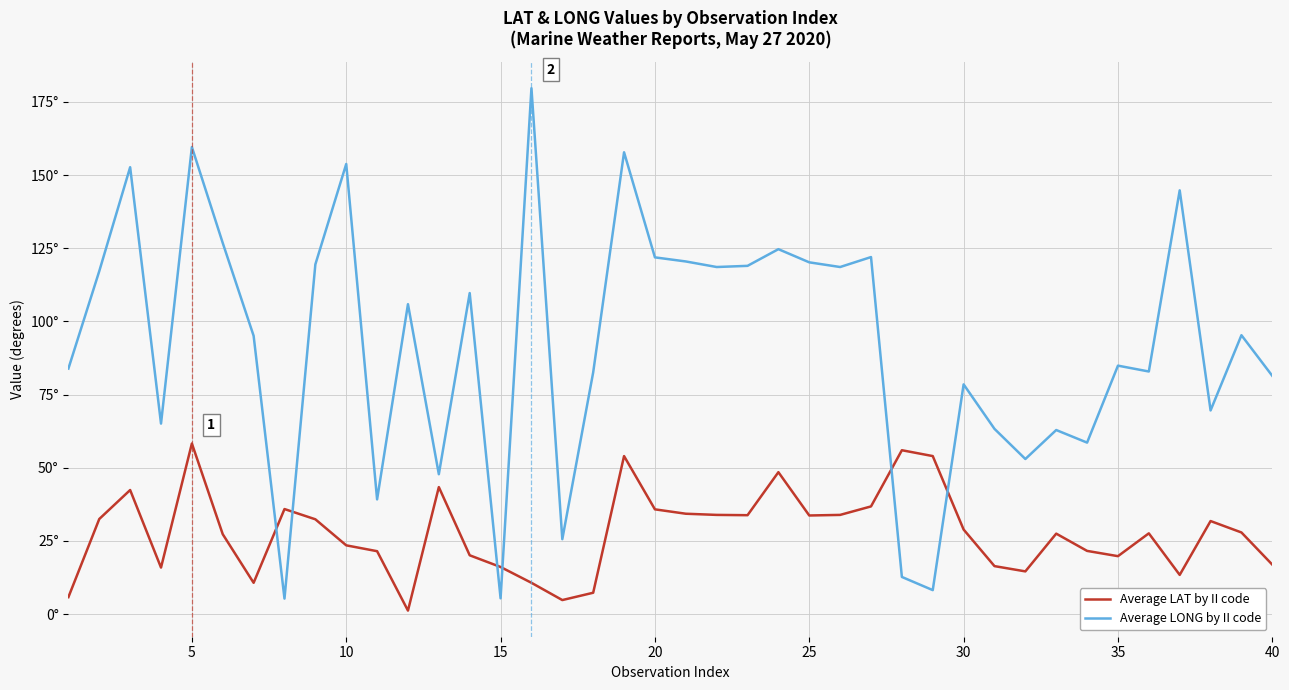

What are all the series names shown in the legend?

Average LAT by II code, Average LONG by II code